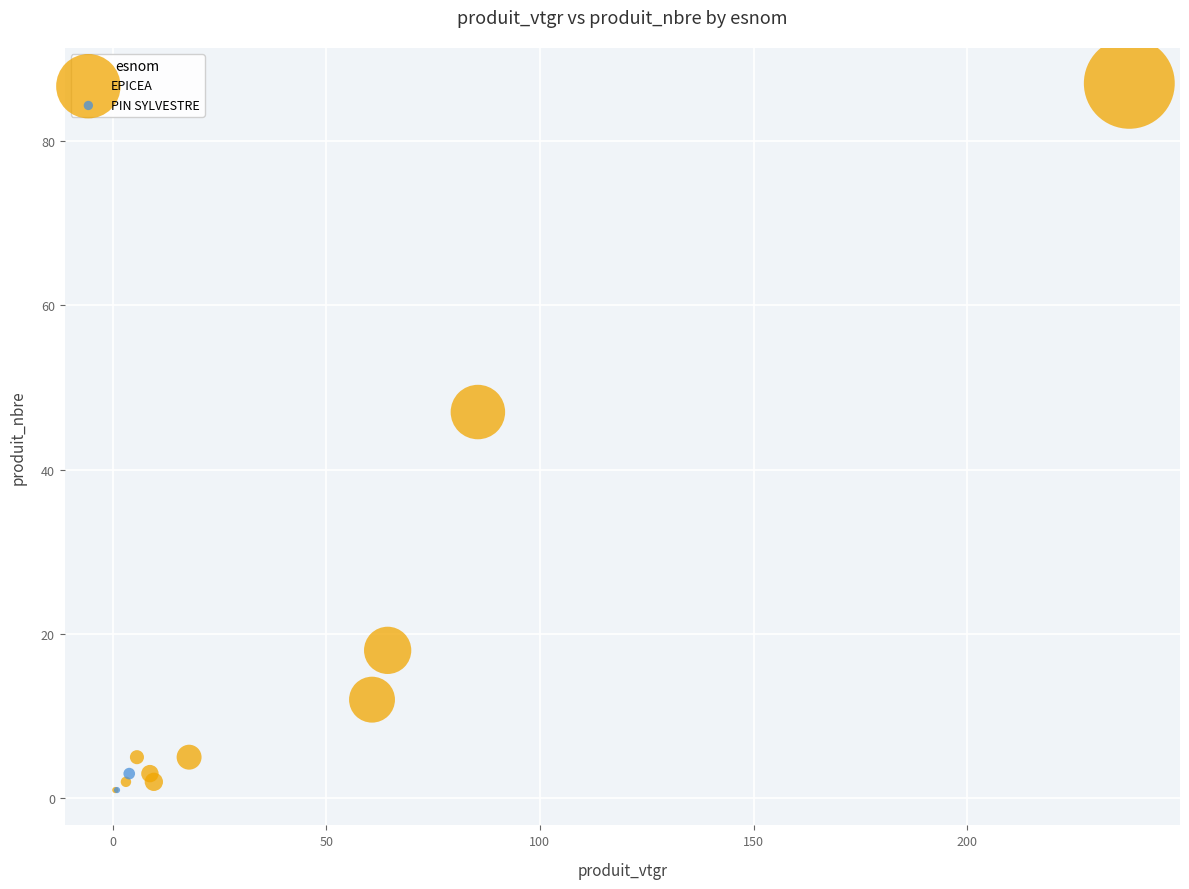

What are all the series names shown in the legend?

EPICEA, PIN SYLVESTRE